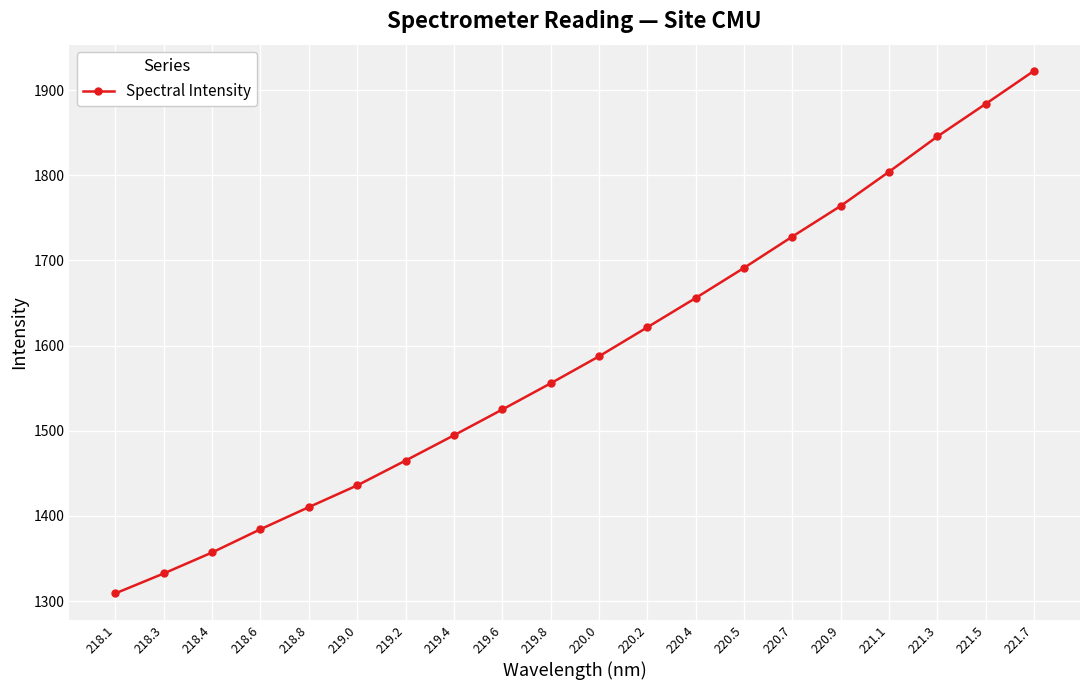

The value at 221.3 is 1845.6. True or false?

True